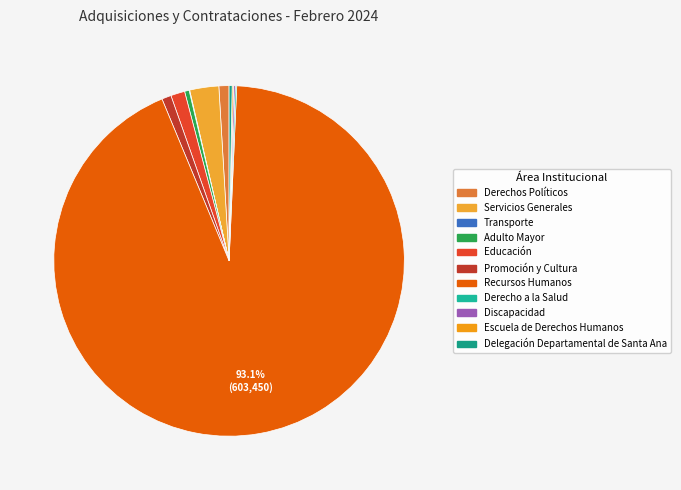

What portion of the pie excludes Derechos Políticos?

99.1%